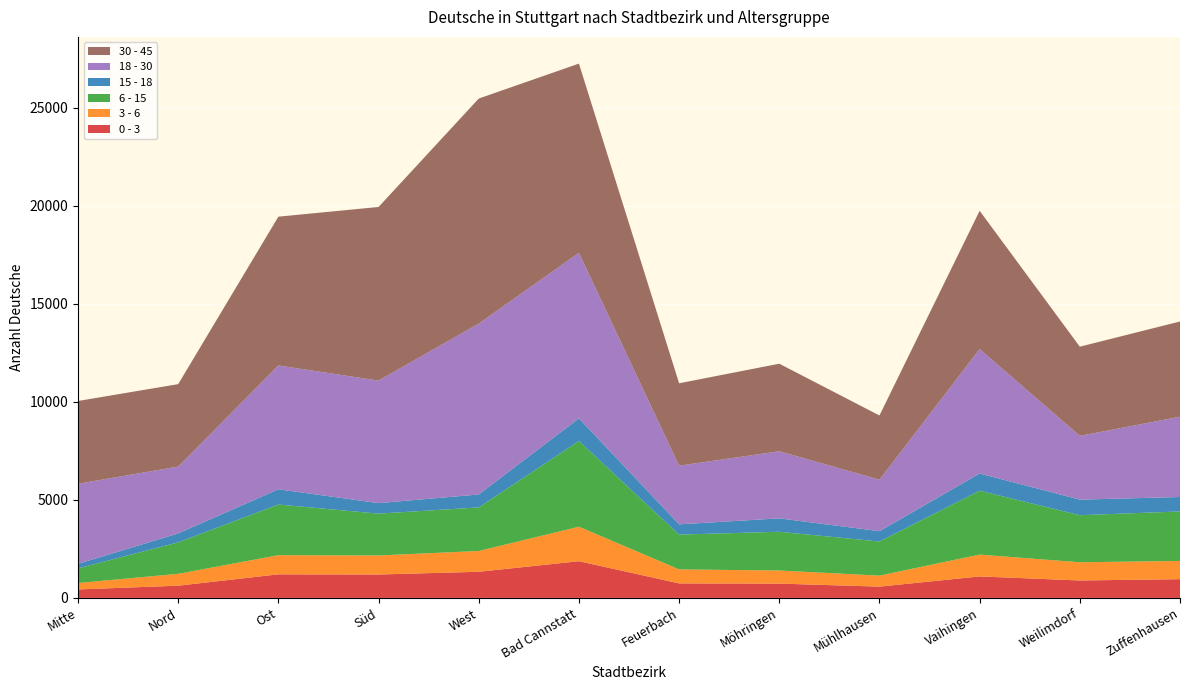

Reading left to right, transcribe all the data shown in this chart.

0 - 3: 432	623	1203	1194	1333	1872	740	730	575	1096	889	956
3 - 6: 327	605	976	971	1060	1759	714	667	561	1112	929	930
6 - 15: 748	1606	2584	2134	2223	4373	1775	1977	1741	3262	2401	2525
15 - 18: 231	455	778	536	660	1155	524	684	527	875	795	736
18 - 30: 4086	3411	6316	6251	8718	8446	2991	3422	2629	6349	3253	4096
30 - 45: 4221	4205	7591	8856	11479	9651	4204	4467	3272	7053	4548	4858